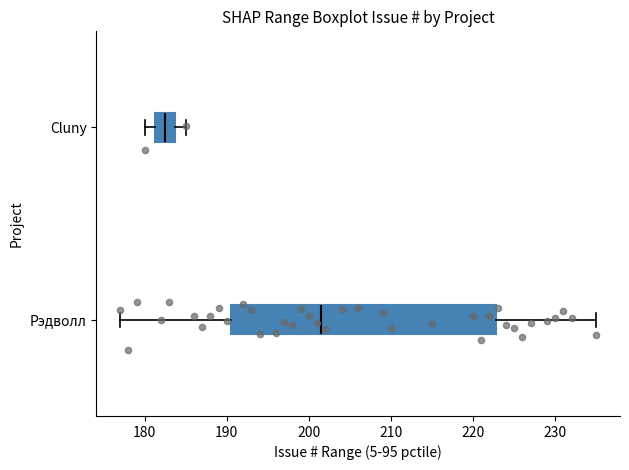

Where does the left whisker of the box for Cluny end on the x-axis? The values are not printed on the chart, so give them approximately, as read against the axis.

180